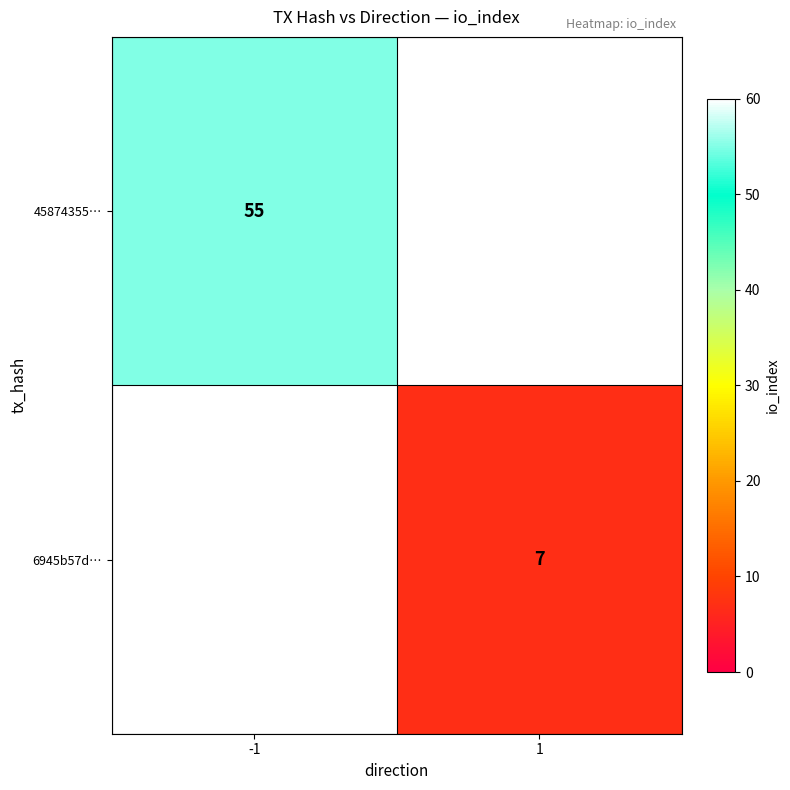

Between 1 and -1, which is larger?

-1